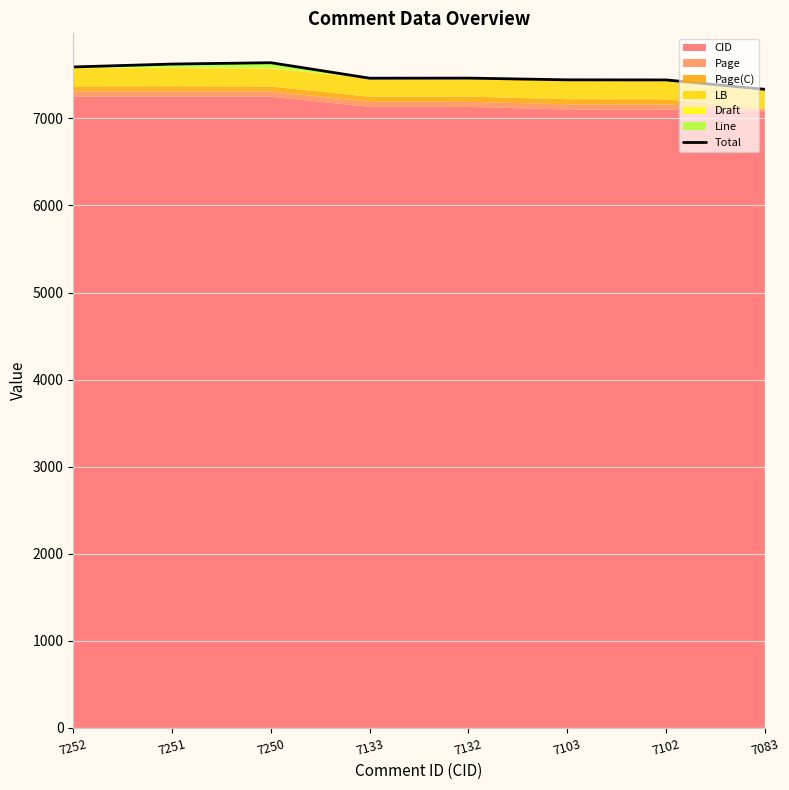

Which has a higher value, 7133 or 7102?

7133